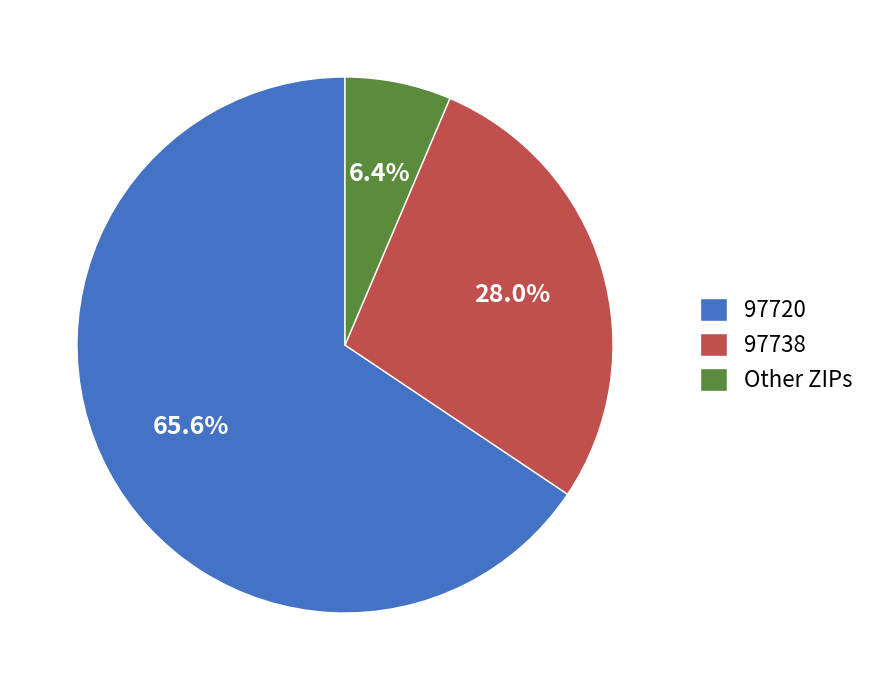

Which category has the biggest portion of the pie?

97720